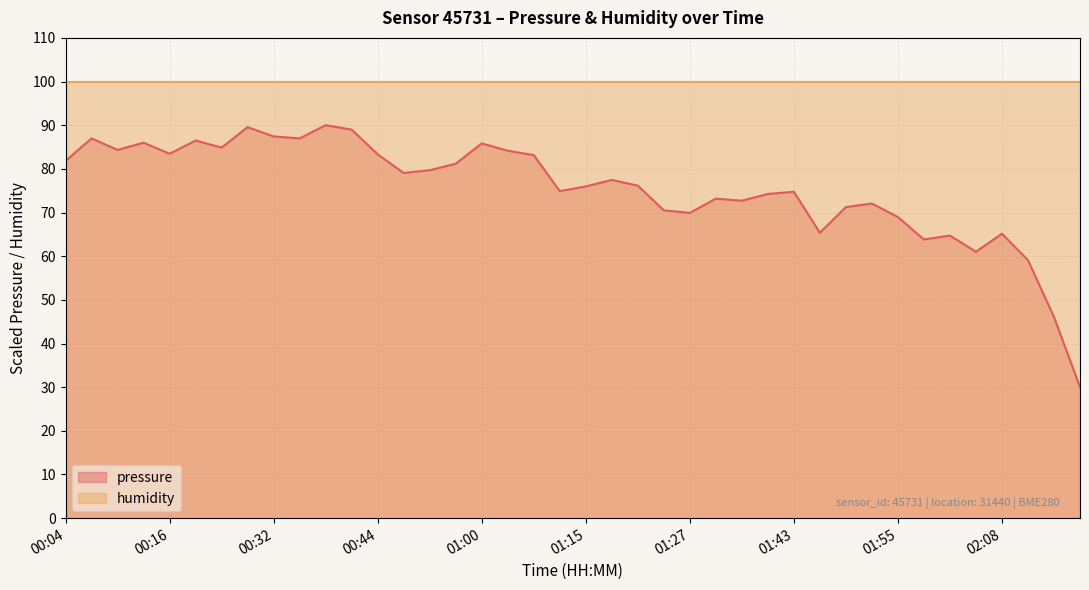

At which category does the chart reach its minimum across all series?

02:17